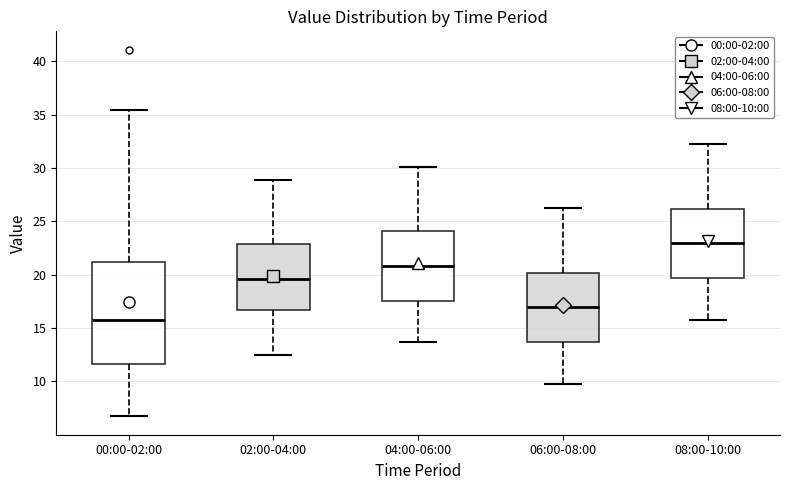

Which box's median line is the highest?

08:00-10:00